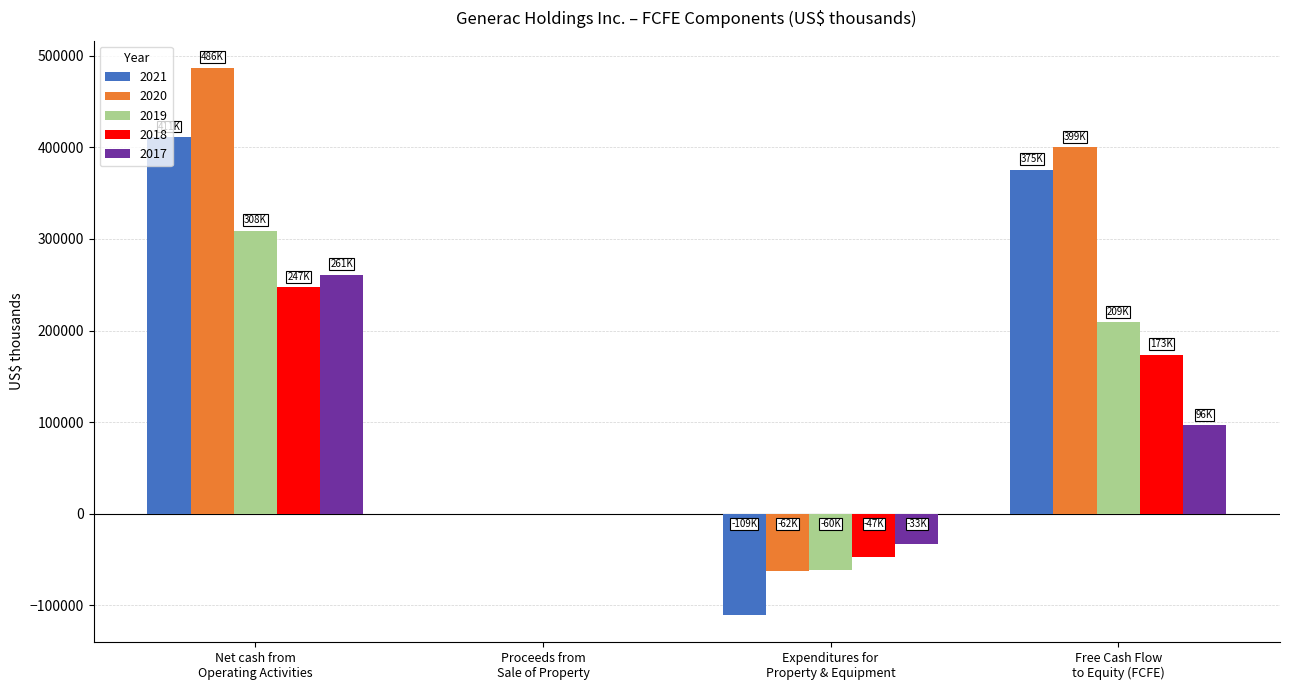

What is the sum of the 2020 values at Free Cash Flow
to Equity (FCFE) and Proceeds from
Sale of Property?

400156